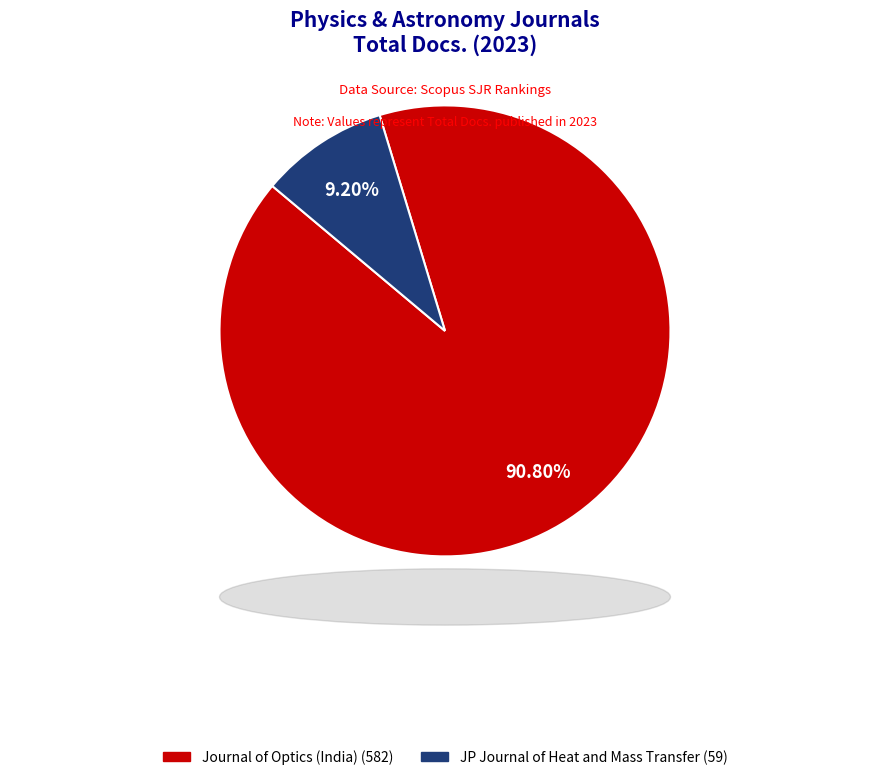

How many slices are in this pie chart?

2